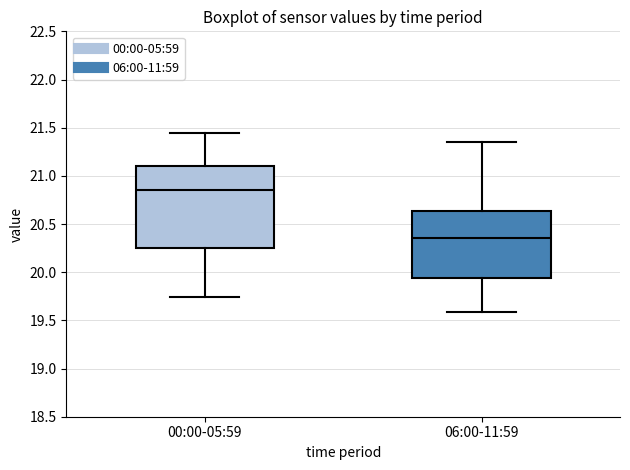

Where is the upper edge of the box for 00:00-05:59 on the y-axis? The values are not printed on the chart, so give them approximately, as read against the axis.

21.10